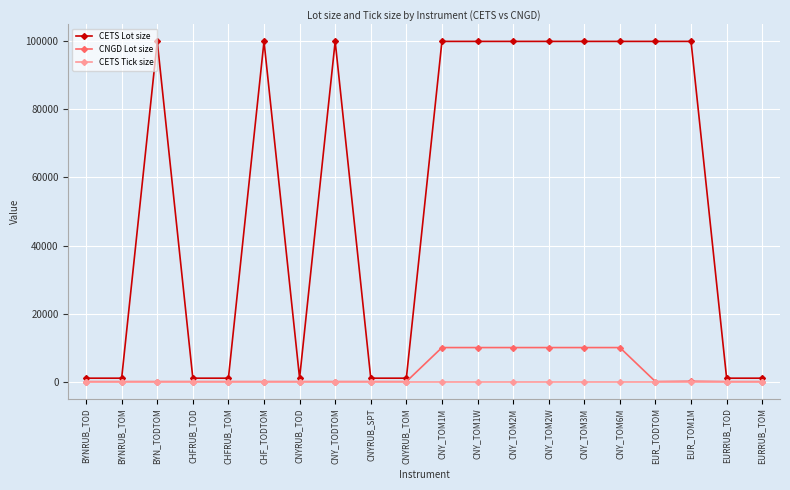

What is the difference between the maximum and minimum values in the CETS Lot size series?

99000.0